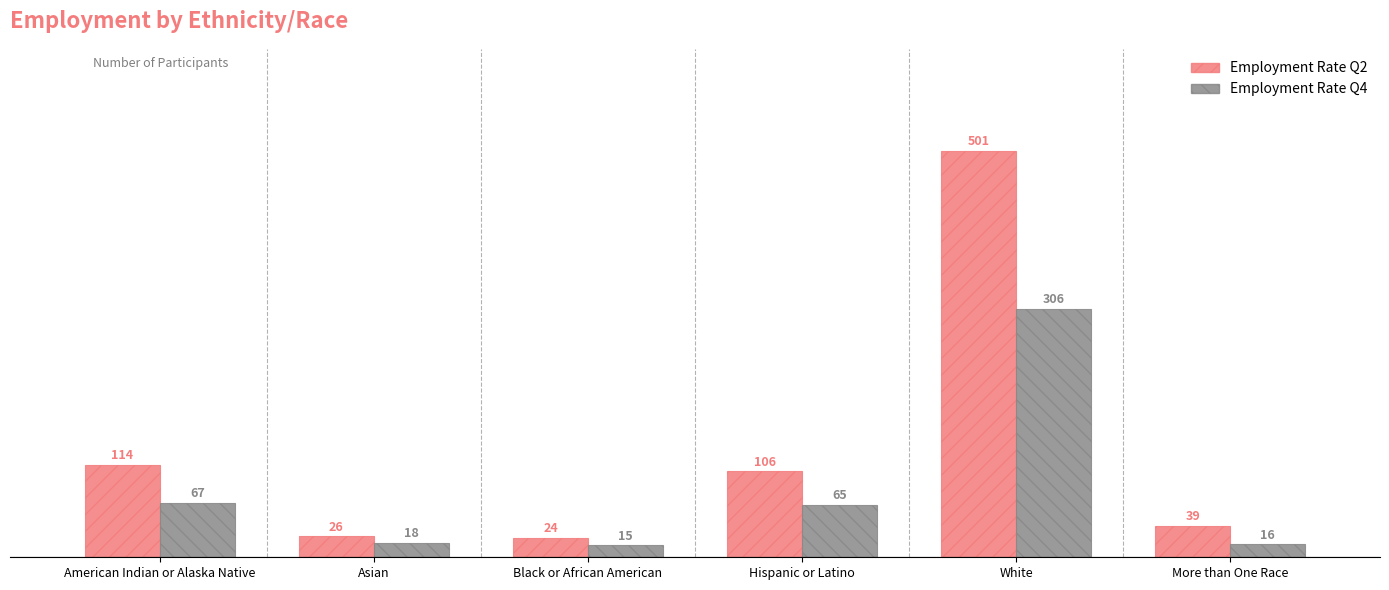

What is the difference between the second highest and minimum values in the Employment Rate Q4 series?

52